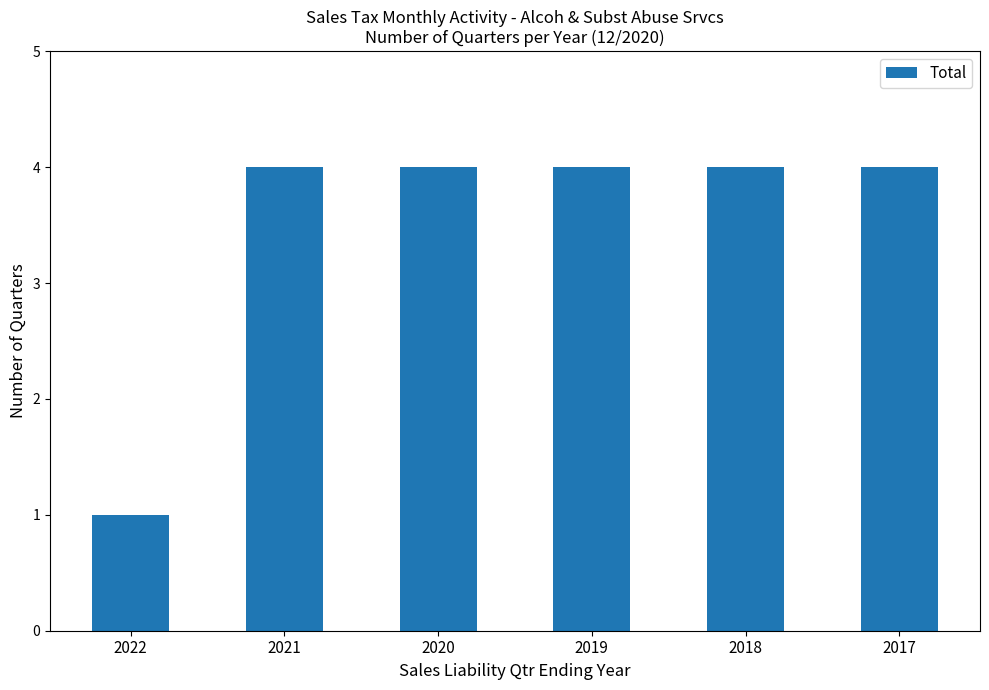

What is the sum of all values?

21